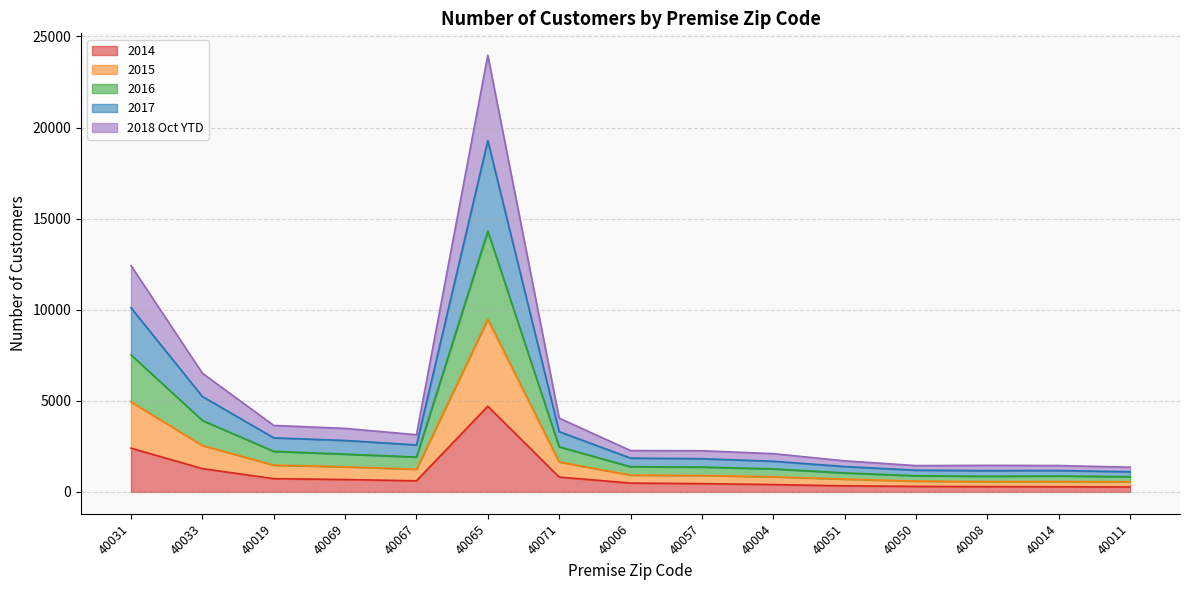

What is the total value across all series at 40071?

4050